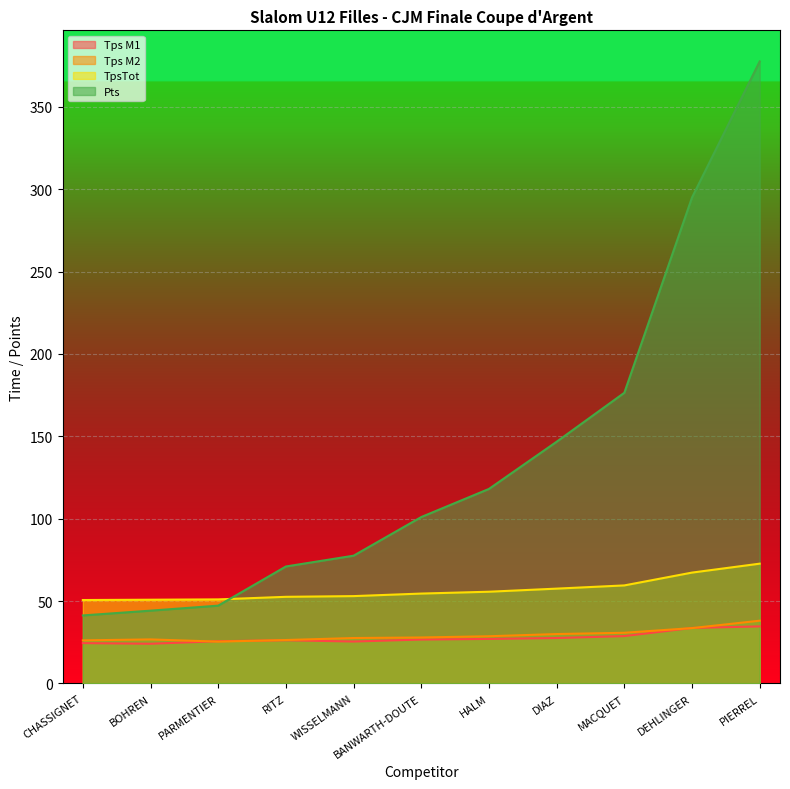

What is the sum of all Pts values?

1495.8